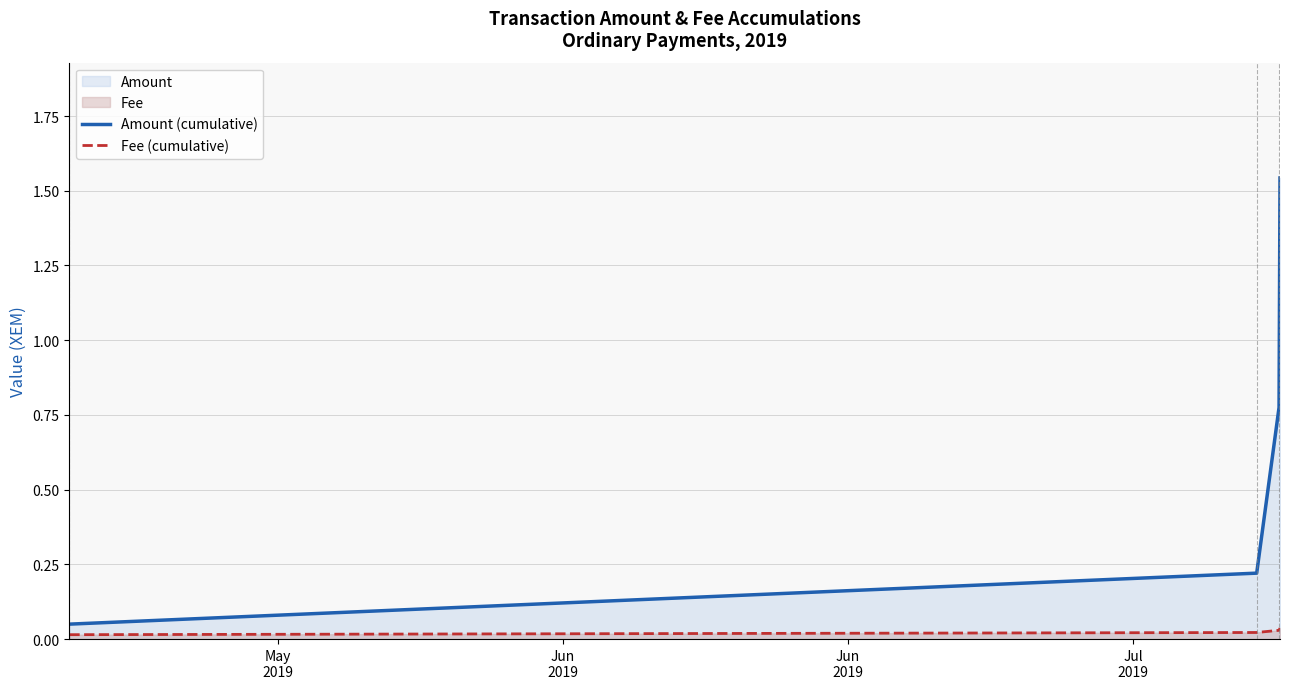

Which series has the largest total across all categories?

Amount (cumulative)